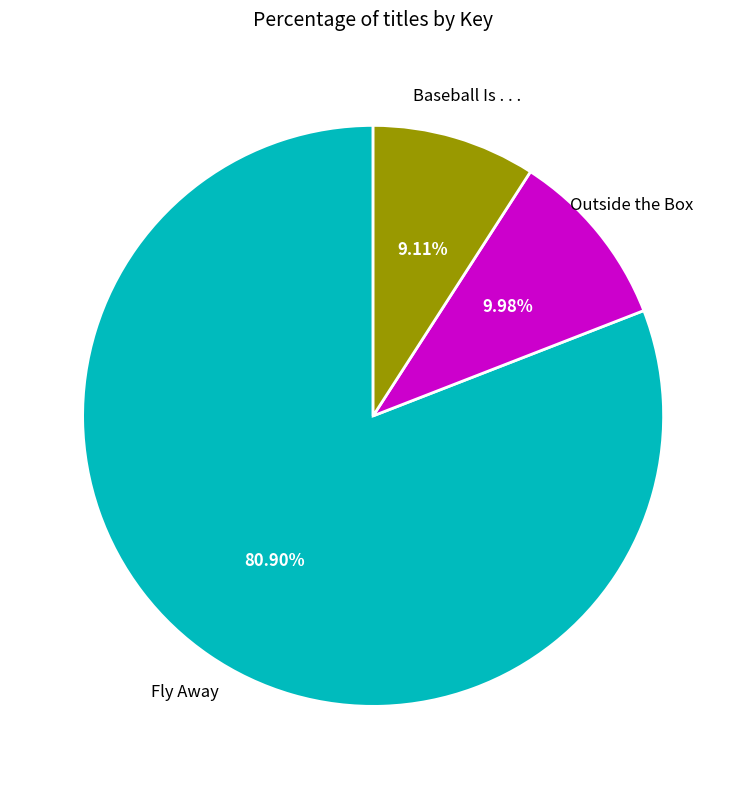

Is there any slice that represents more than half of the pie?

Yes